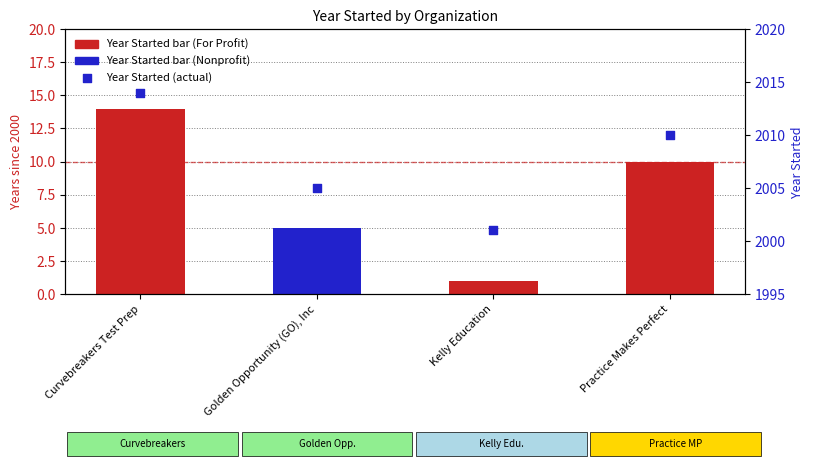

Approximately how many times larger is the value at Practice Makes Perfect compared to Curvebreakers Test Prep?

1.0